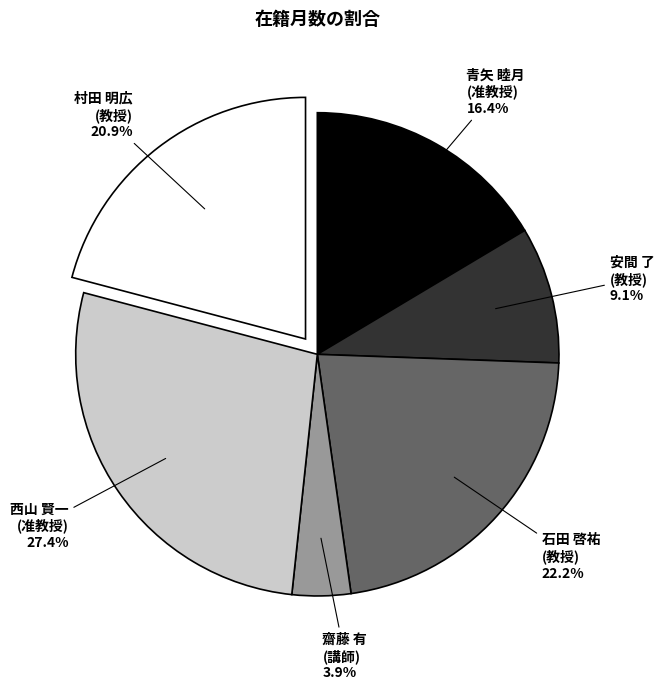

What is the smallest slice in the pie chart?

齋藤 有 (講師)